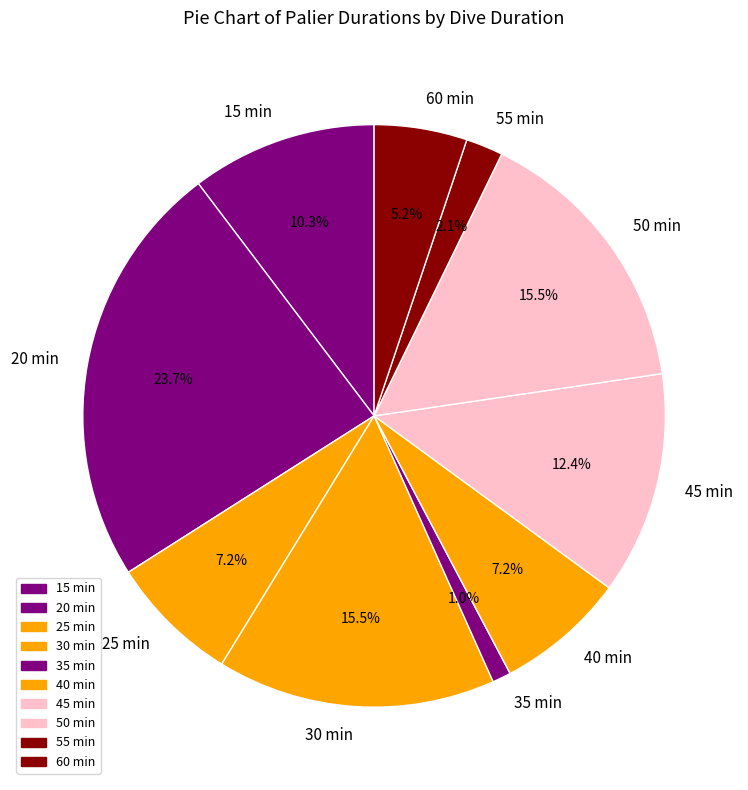

How many segments does this pie chart have?

10